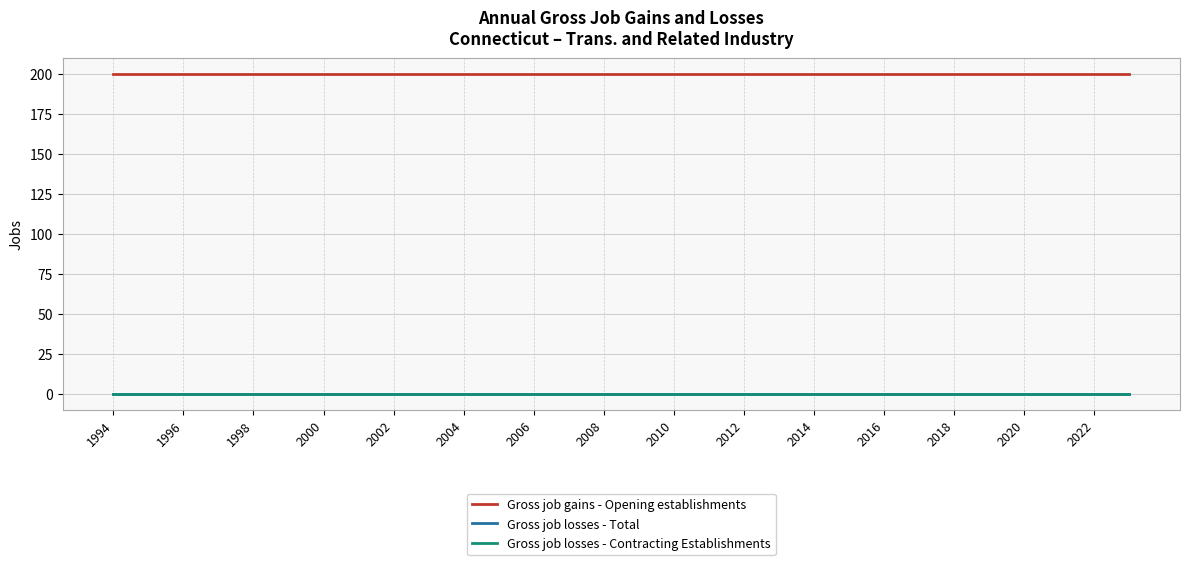

Is this an area chart (filled region under the line)?

No